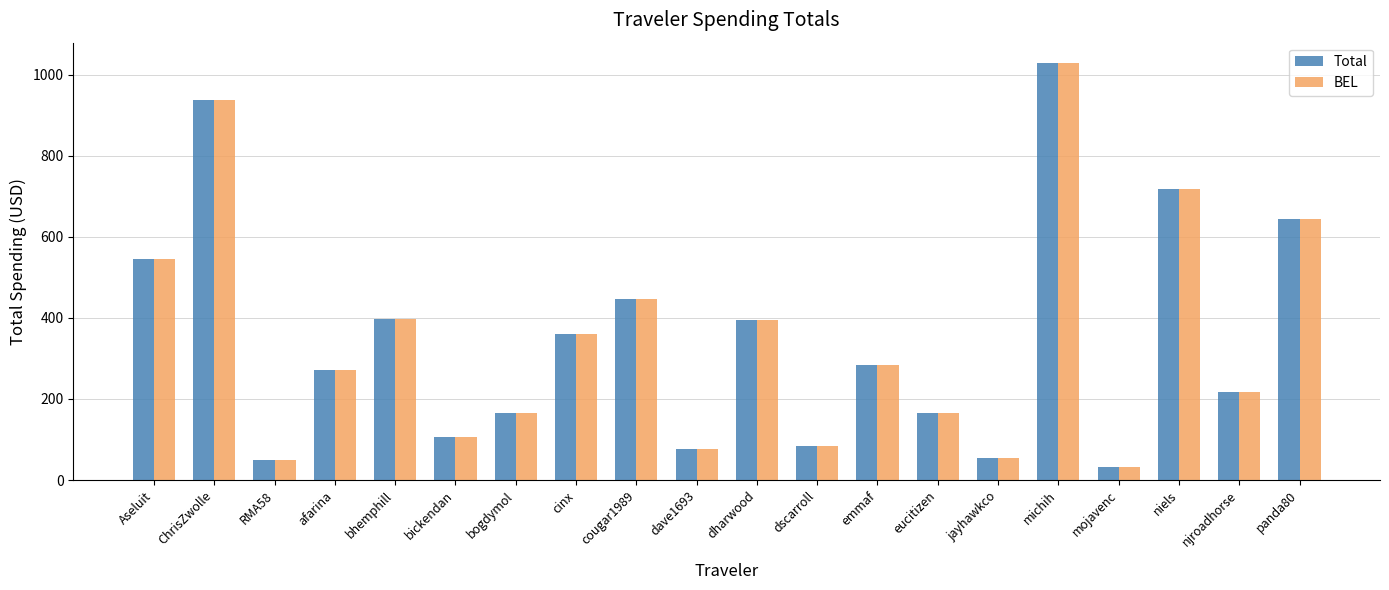

Is the value of Total at Aseluit greater than the value of BEL at emmaf?

Yes